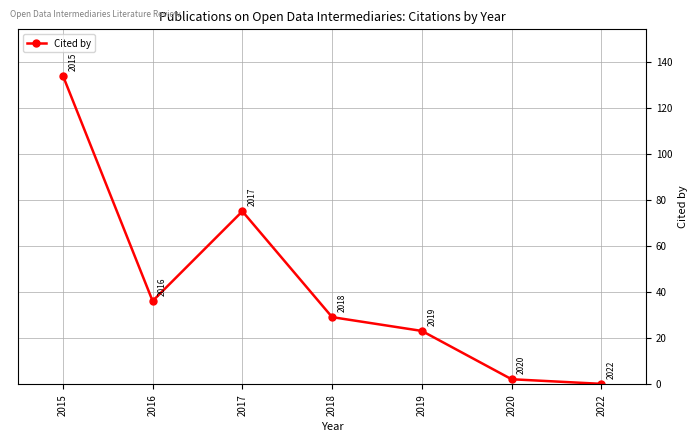

True or false: the data shows 2 at 2020.

True